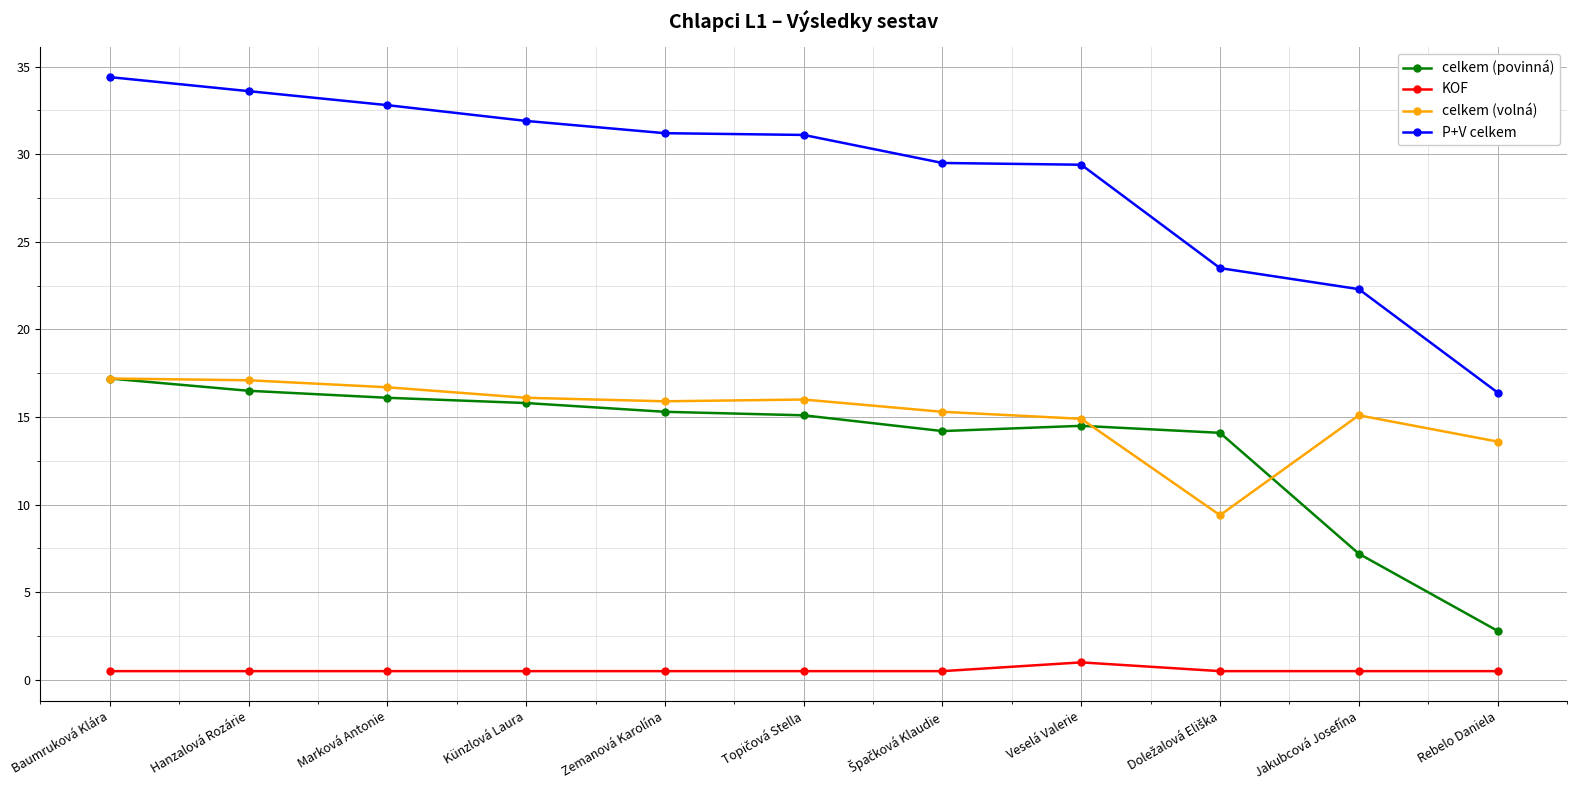

Is the value of celkem (povinná) at Rebelo Daniela greater than the value of P+V celkem at Jakubcová Josefína?

No